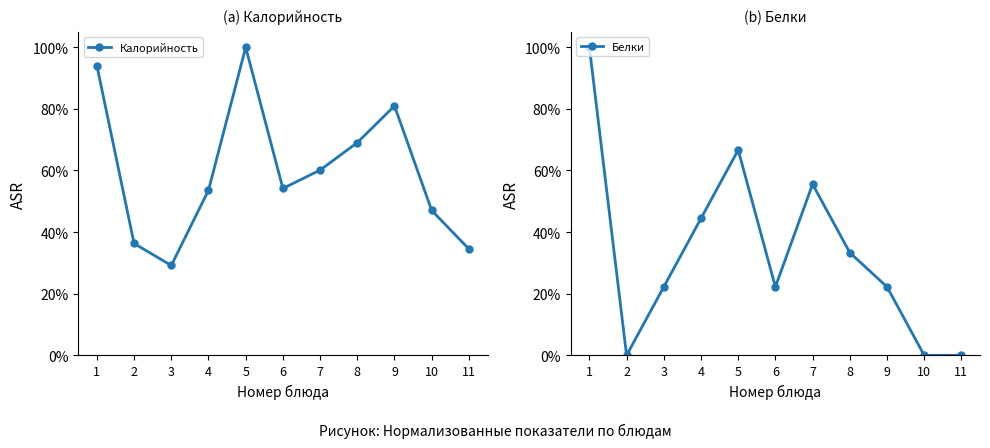

Does the chart have visible grid lines?

No